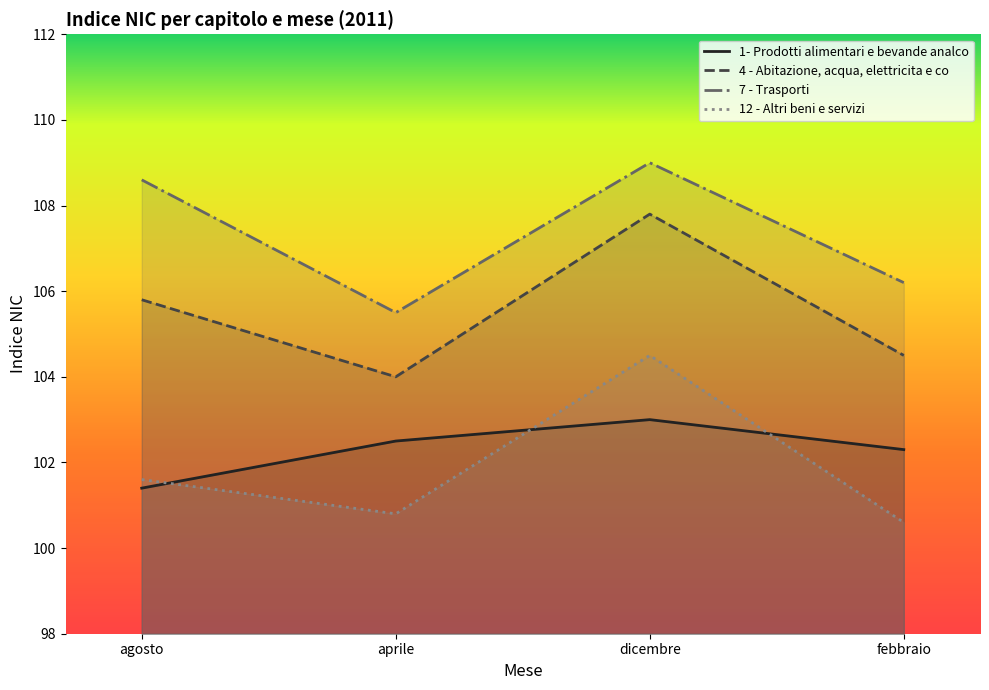

What is the difference between the maximum and minimum values in the 12 - Altri beni e servizi series?

3.9